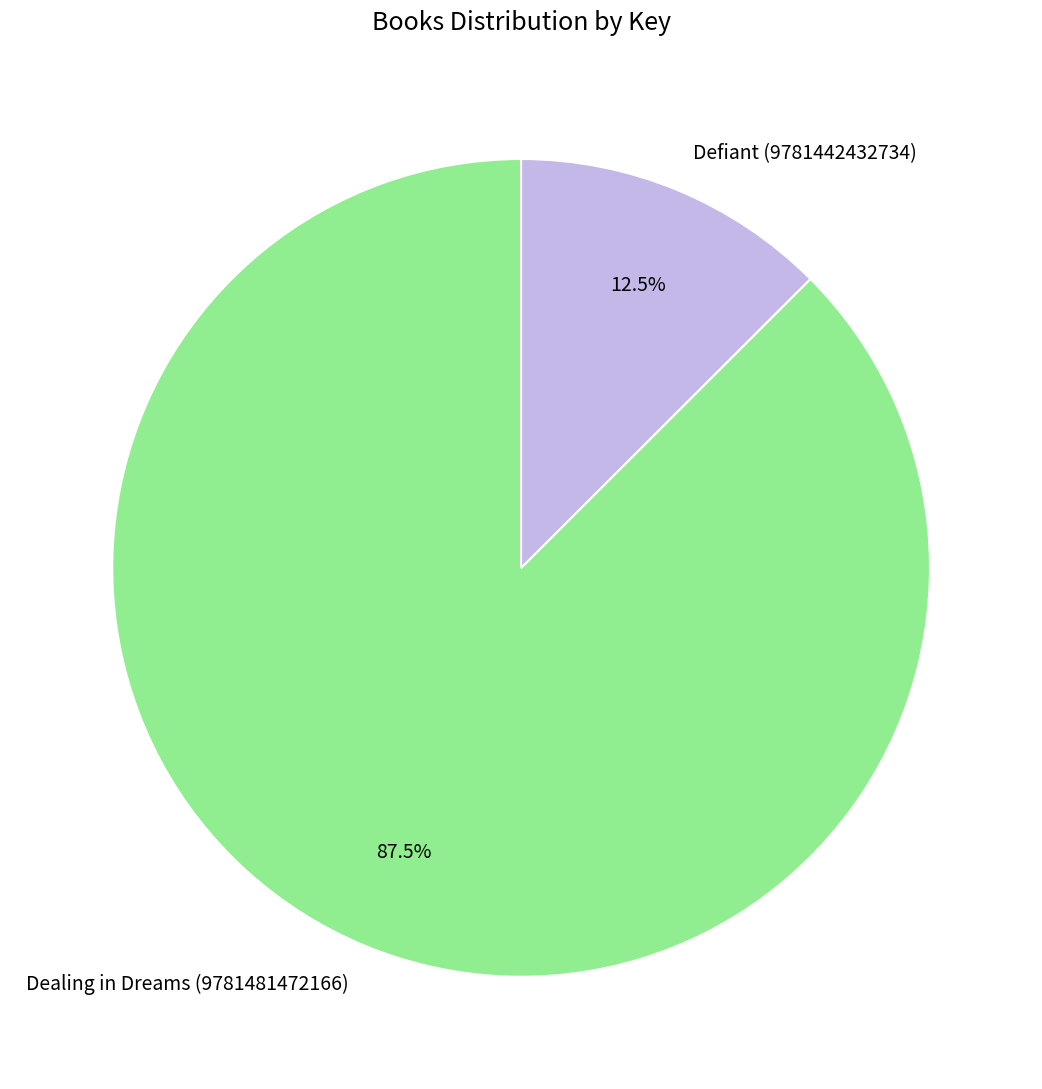

Approximately how many times larger is the value at Dealing in Dreams (9781481472166) compared to Defiant (9781442432734)?

7.0